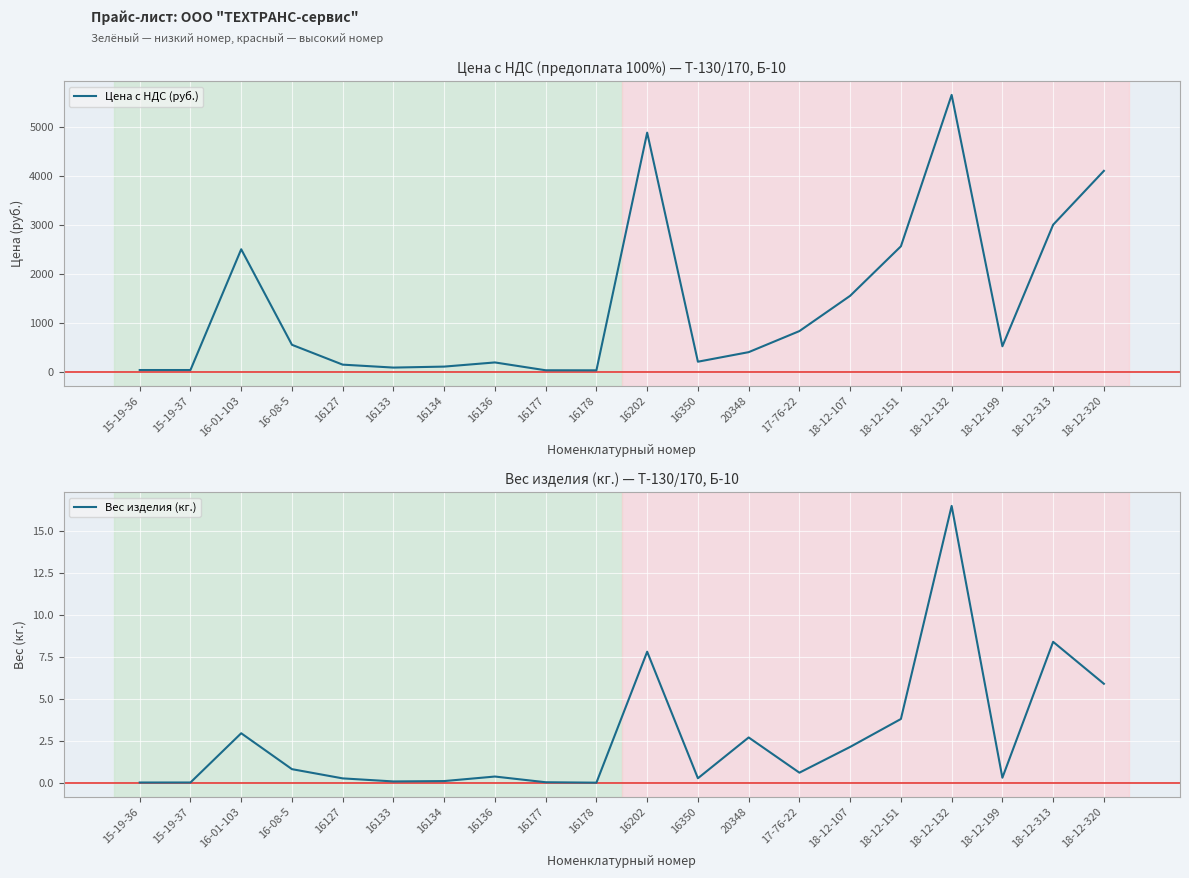

List the labels in order of Вес изделия (кг.) value, largest first.

18-12-132, 18-12-313, 16202, 18-12-320, 18-12-151, 16-01-103, 20348, 18-12-107, 16-08-5, 17-76-22, 16136, 18-12-199, 16350, 16127, 16134, 16133, 16177, 15-19-37, 15-19-36, 16178